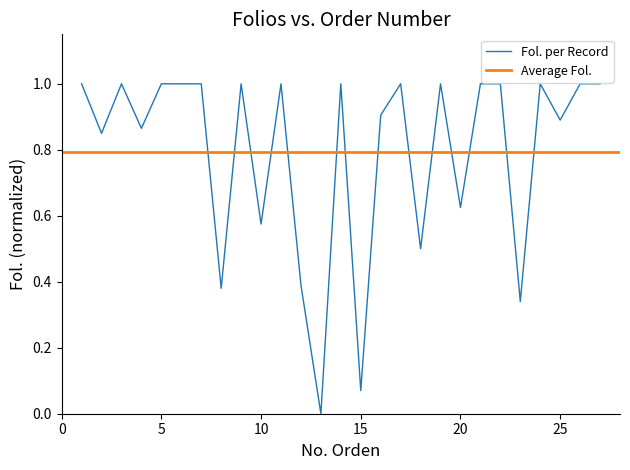

Reading left to right, transcribe all the data shown in this chart.

1=1.0	2=0.8	3=1.0	4=0.9	5=1.0	6=1.0	7=1.0	8=0.4	9=1.0	10=0.6	11=1.0	12=0.4	13=0.0	14=1.0	15=0.1	16=0.9	17=1.0	18=0.5	19=1.0	20=0.6	21=1.0	22=1.0	23=0.3	24=1.0	25=0.9	26=1.0	27=1.0